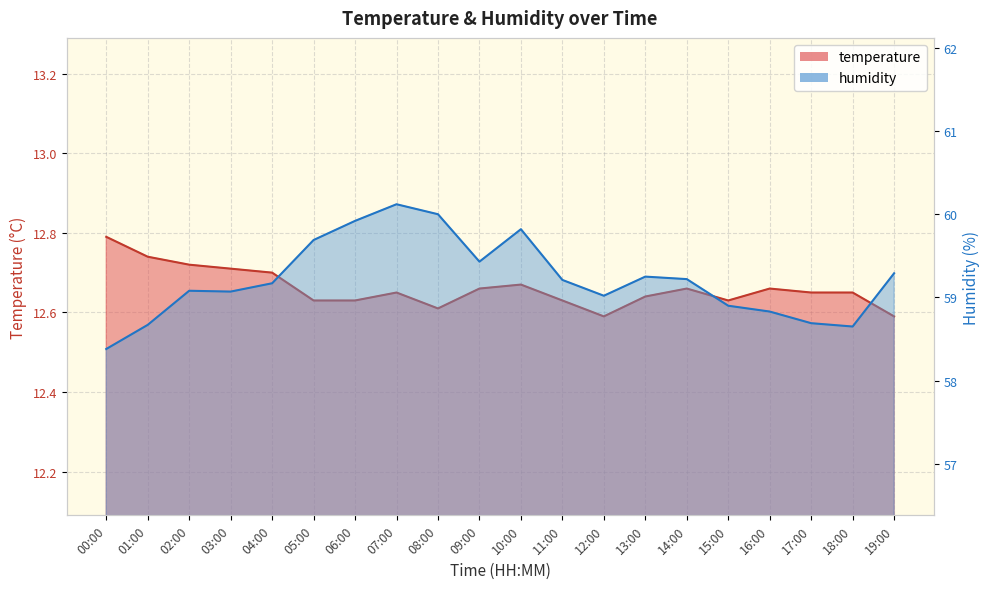

Does the chart have visible grid lines?

Yes